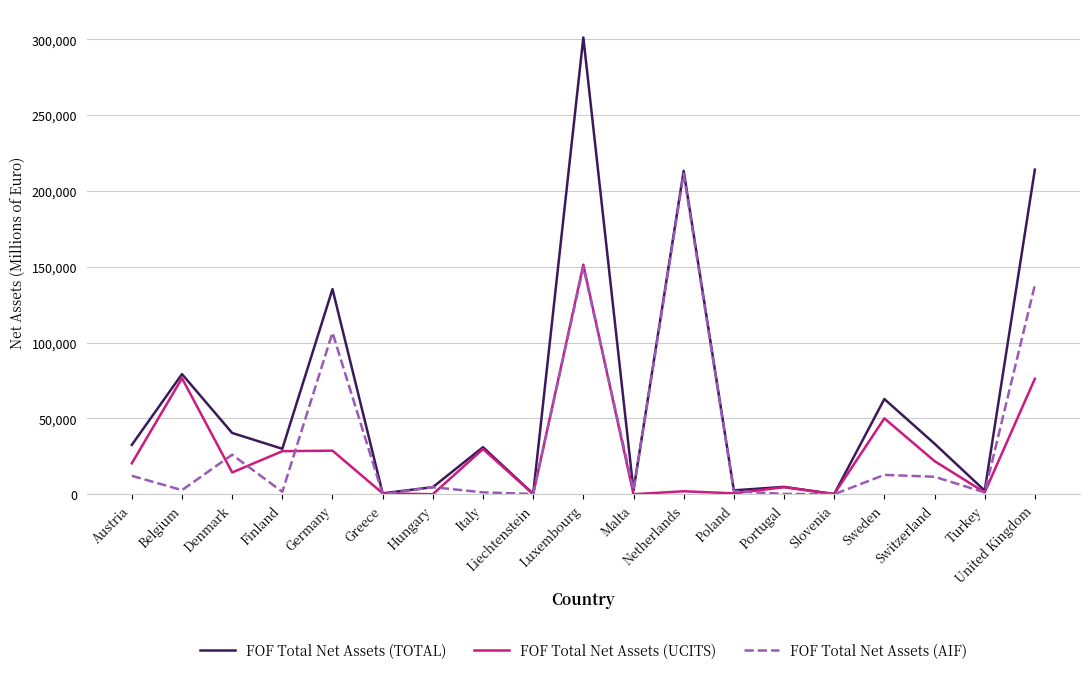

Which series has the largest range (max minus min)?

FOF Total Net Assets (TOTAL)